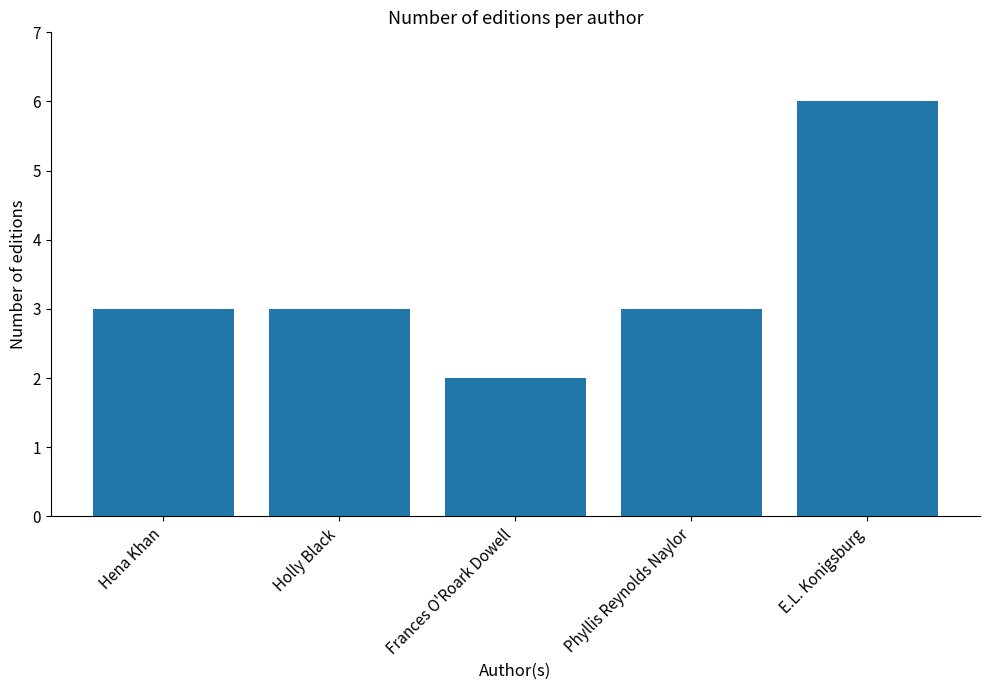

Read the value at Phyllis Reynolds Naylor.

3